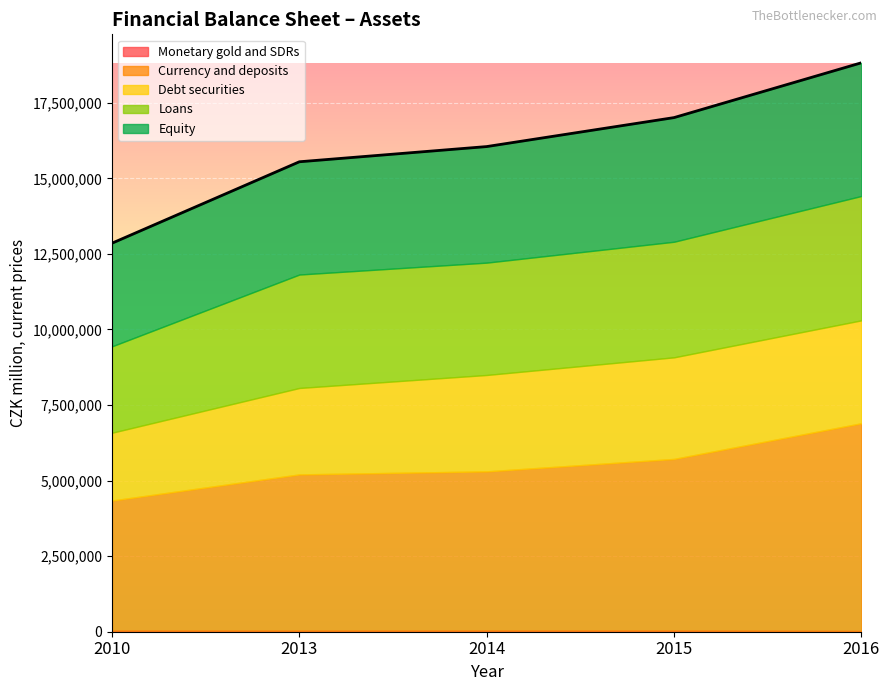

True or false: Loans has a value of 4113681 at 2016.

True